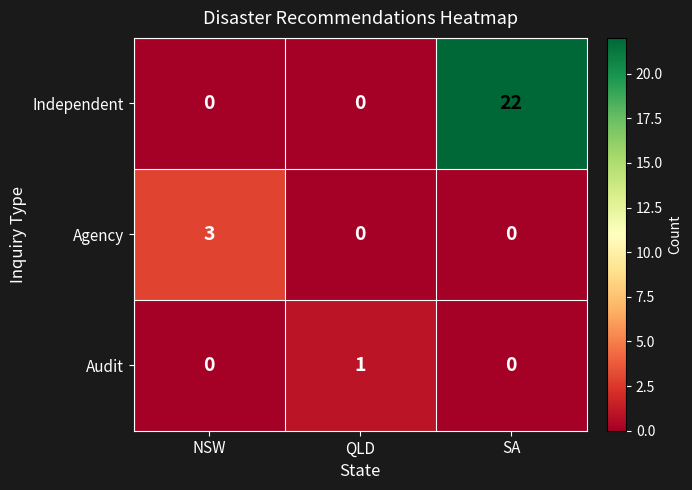

What is the approximate value of Independent at SA, to the nearest 10?

20